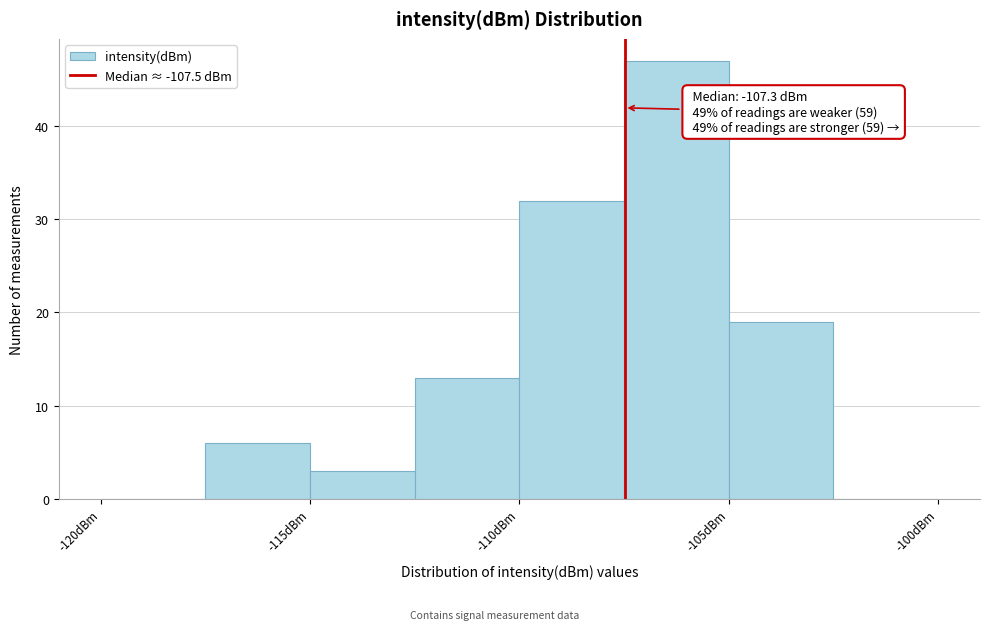

Over which range of the x-axis is the bar tallest?

-107.5 to -105.0